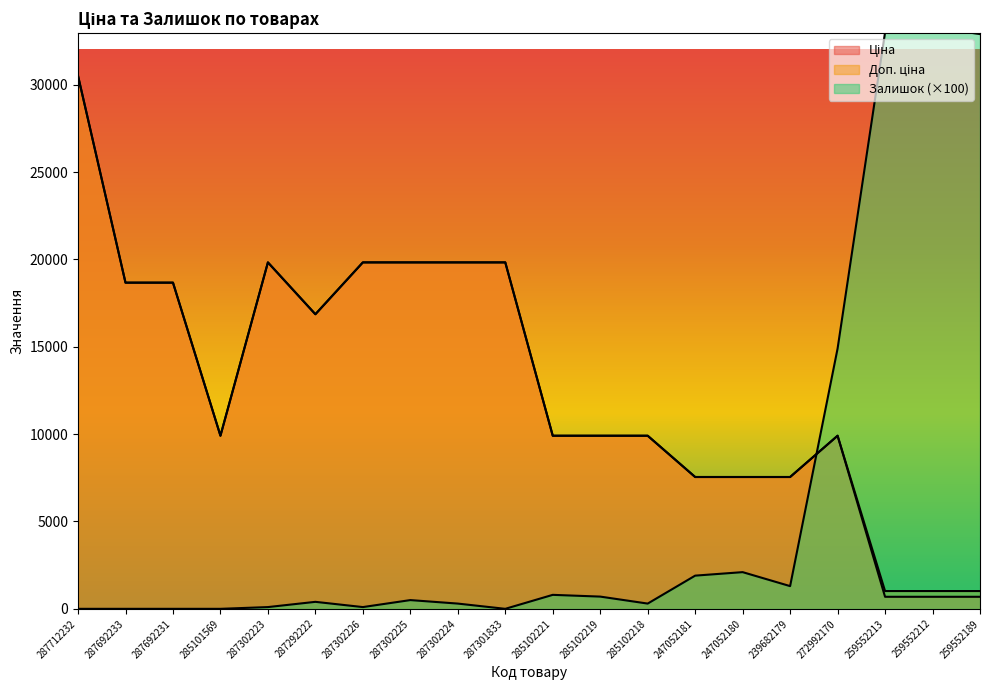

What is the difference between the Ціна values at 287301833 and 259552212?

19142.0